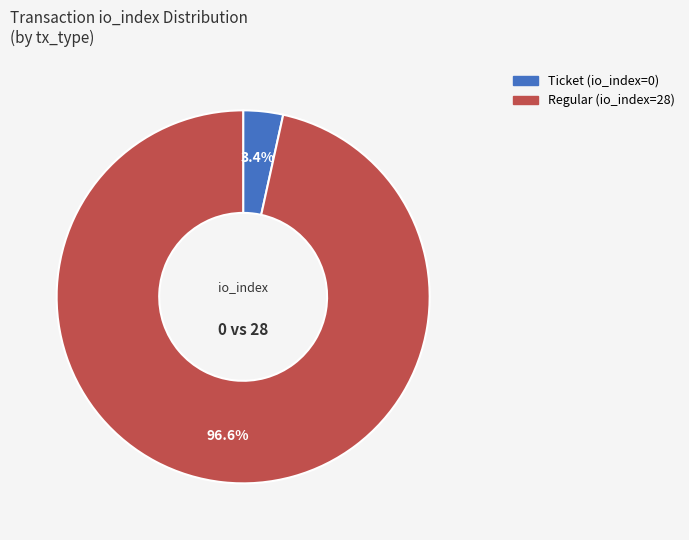

Rank the categories by value from highest to lowest.

Regular (io_index=28), Ticket (io_index=0)